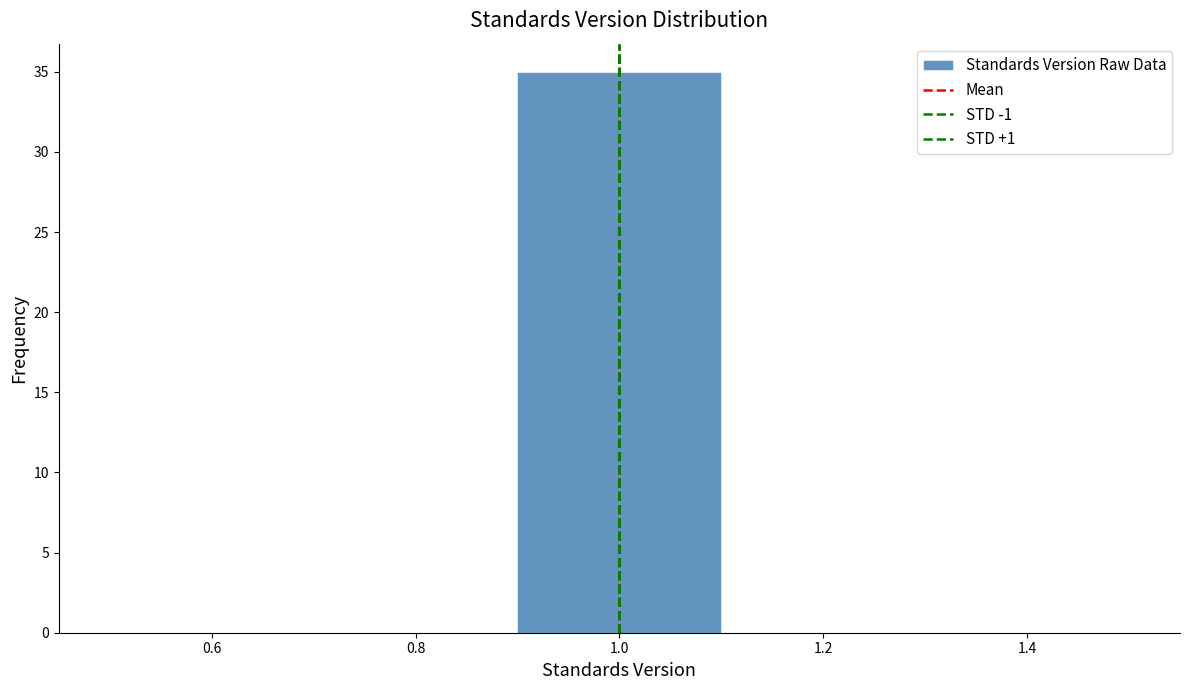

Which range on the x-axis has the tallest bar?

0.9 to 1.1